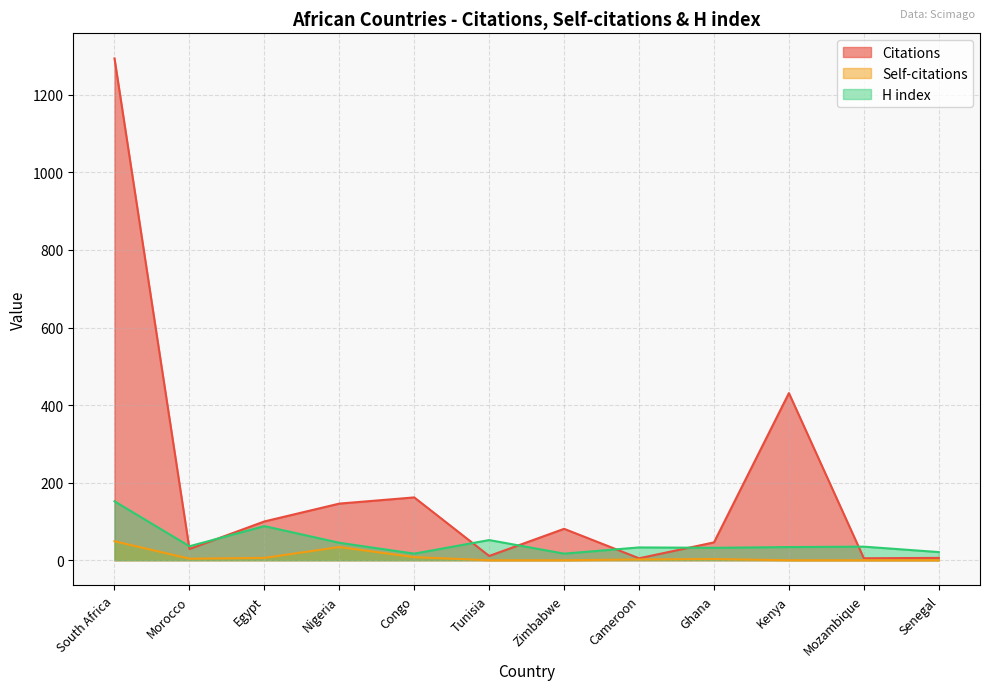

What is the difference between the Self-citations values at Cameroon and Ghana?

1